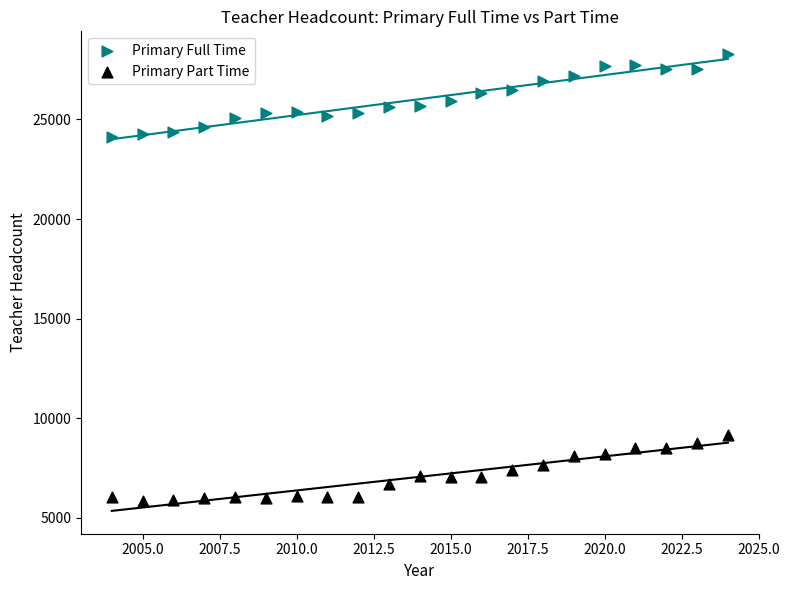

Which series reaches the maximum Y coordinate?

Primary Full Time